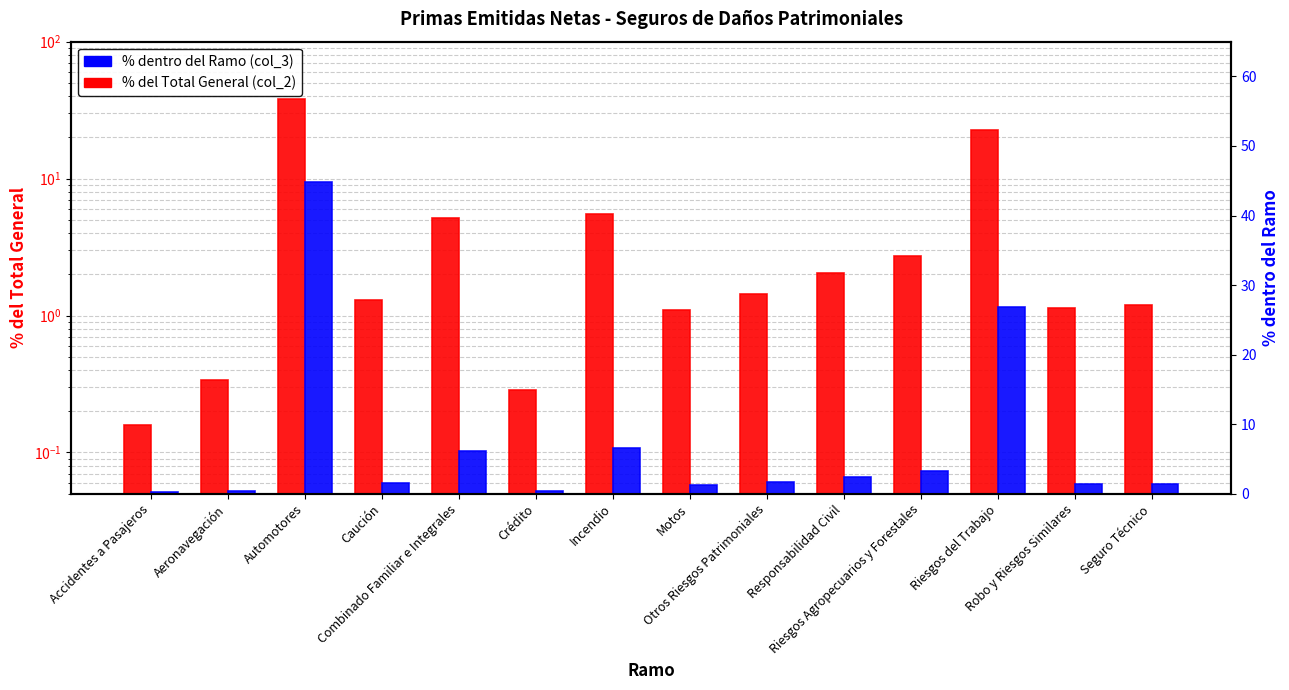

What is the maximum value shown in the chart?

44.8